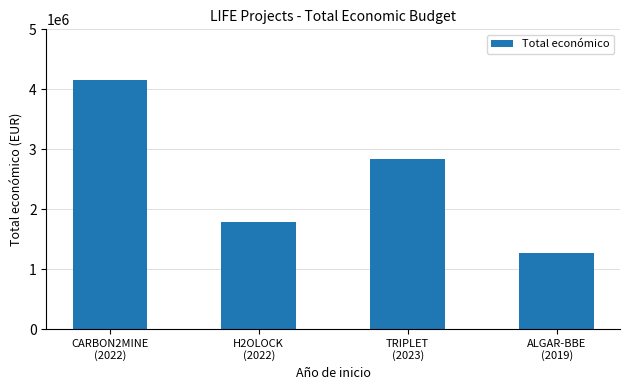

Rank the categories by value from lowest to highest.

ALGAR-BBE
(2019), H2OLOCK
(2022), TRIPLET
(2023), CARBON2MINE
(2022)